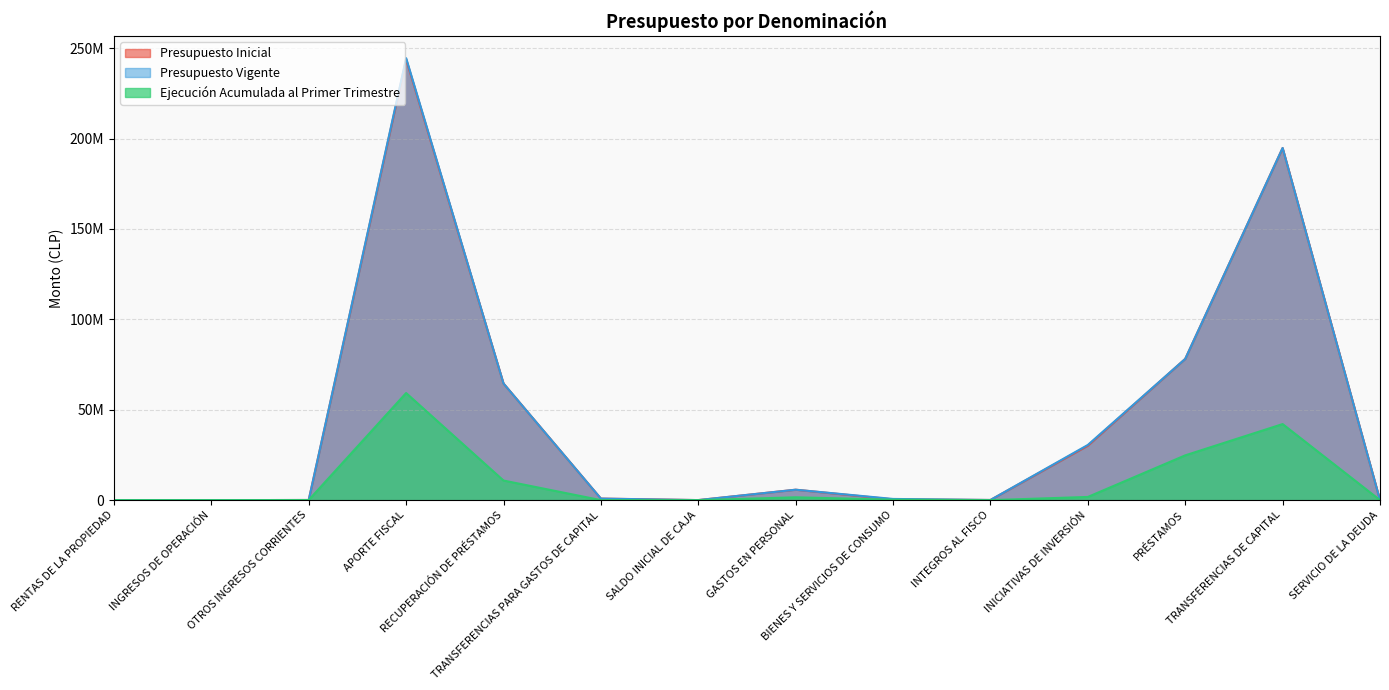

Which series has the largest range (max minus min)?

Presupuesto Vigente